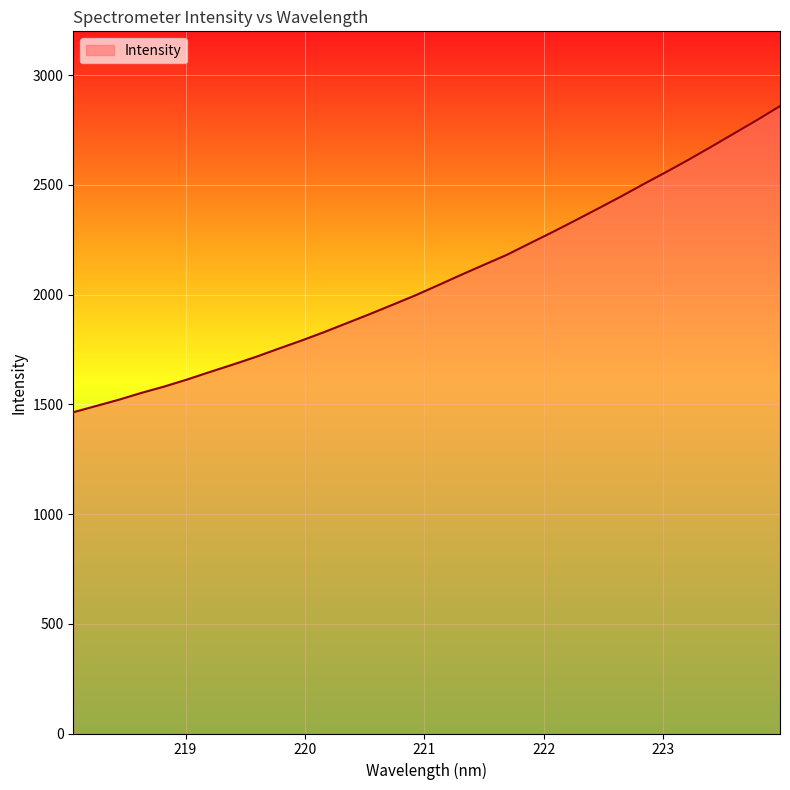

How many lines are shown in the chart?

1